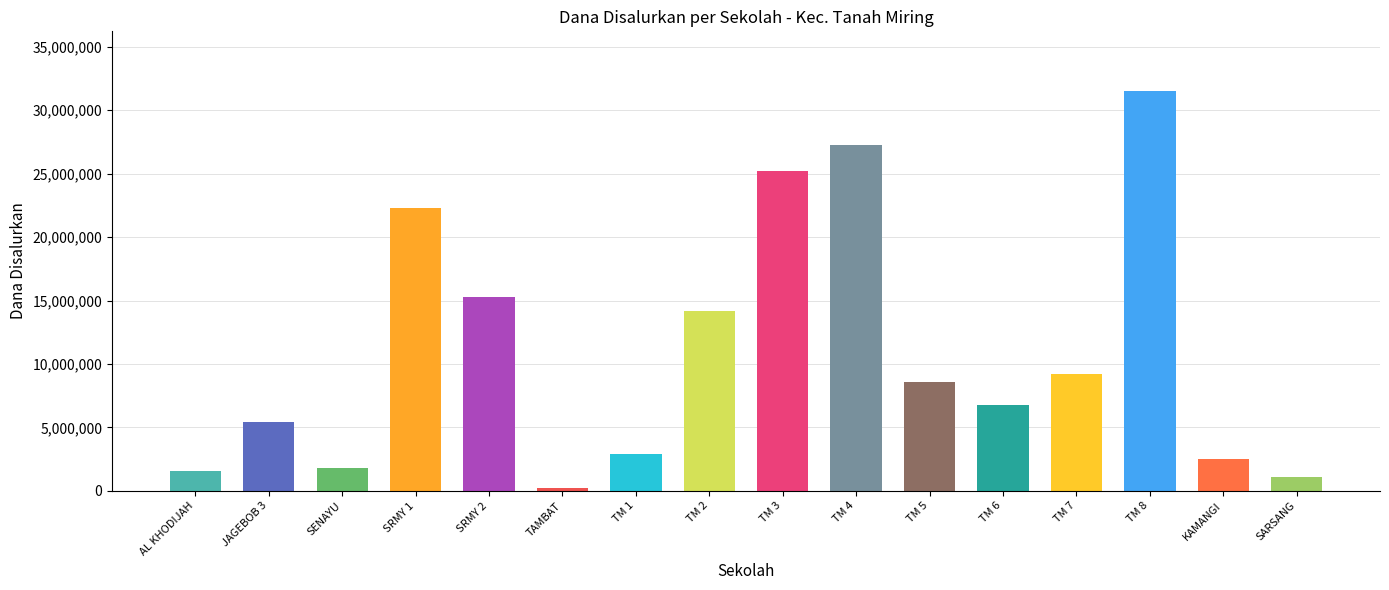

List the labels in order of Dana Disalurkan value, largest first.

SD INPRES TANAH MIRING 8, SD INPRES TANAH MIRING 4, SD INPRES TANAH MIRING 3, SD INPRES SERMAYAM 1, SD INPRES SERMAYAM 2, SD INPRES TANAH MIRING 2, SD INPRES TANAH MIRING 7, SD INPRES TANAH MIRING 5, SD INPRES TANAH MIRING 6, SD INPRES JAGEBOB 3, SD INPRES TANAH MIRING 1, SD NEGERI KAMANGI, SD INPRES SENAYU, SD AL KHODIJAH, SD NEGERI SARSANG, SD INPRES TAMBAT